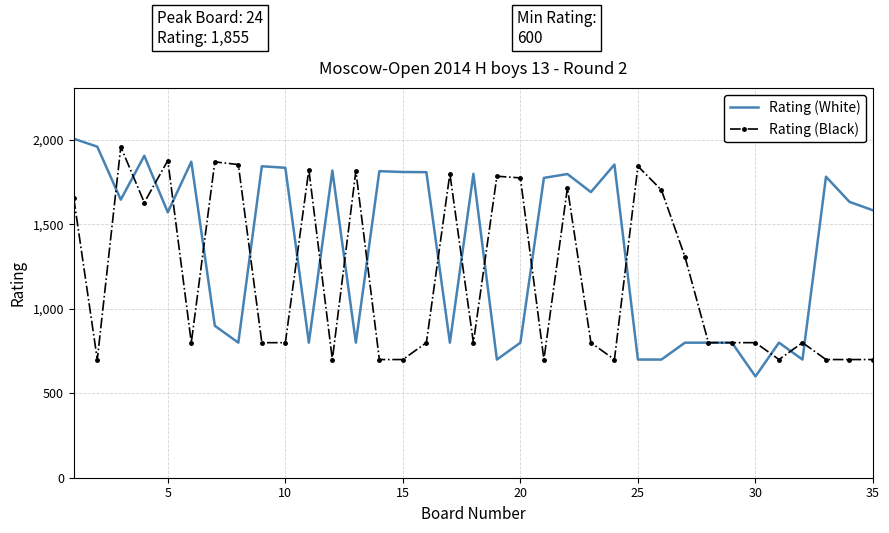

Which series has the largest total across all categories?

Rating (White)